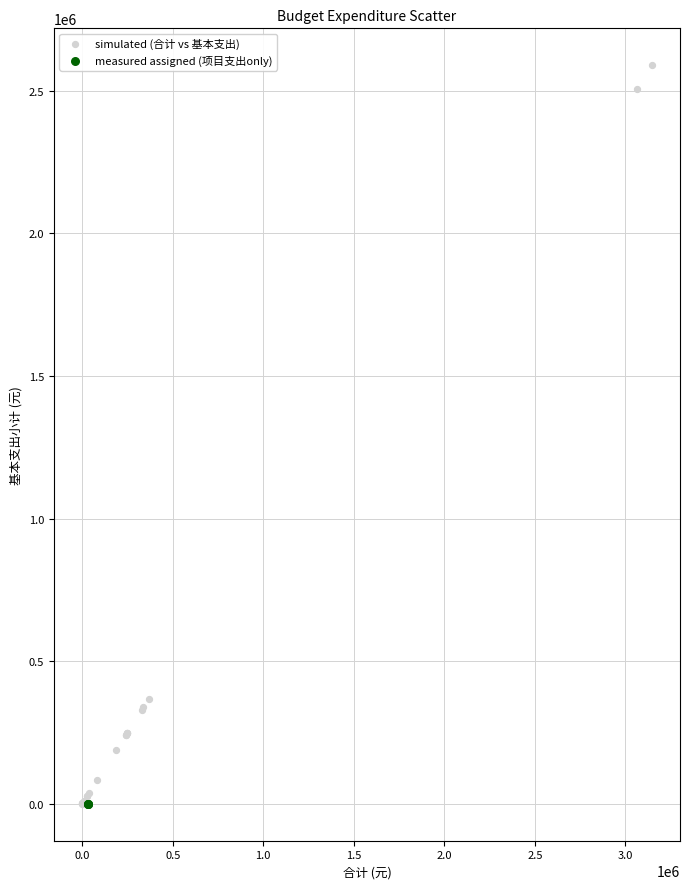

What are all the series names shown in the legend?

simulated (合计 vs 基本支出), measured assigned (项目支出only)